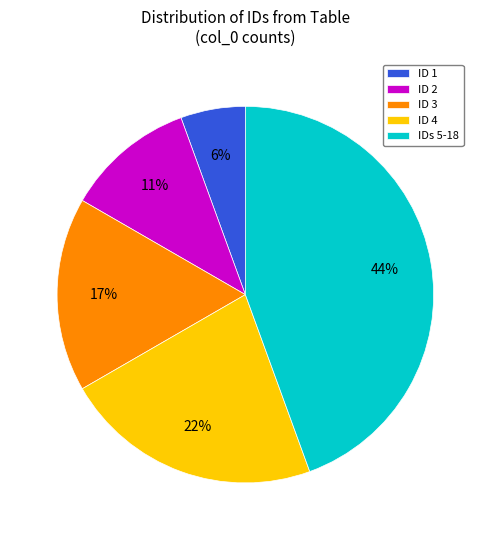

To the nearest percent, what is the average slice percentage?

20%